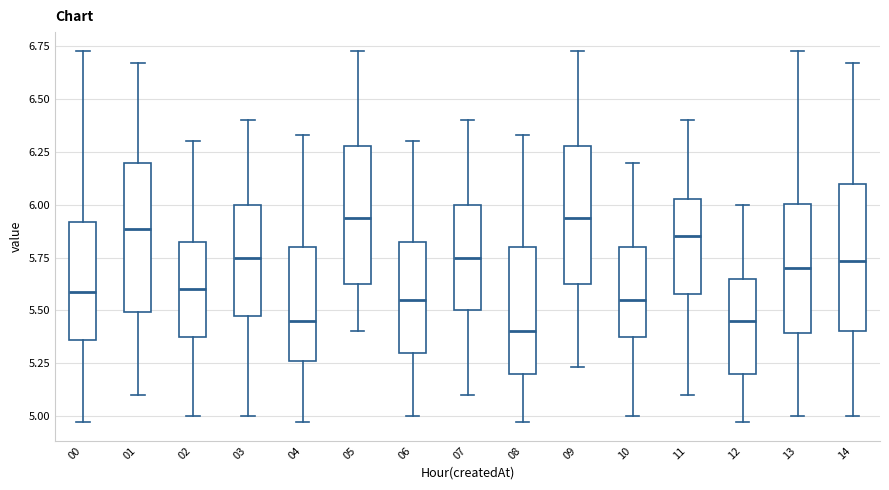

Reading left to right, transcribe this box plot: for each box, give where its median line is, the range the box spans, and where its two whiskers end, as read against the y-axis. The values are not printed on the chart, so give them approximately, as read against the axis.

00: median 5.60, box 5.35 to 5.90, whiskers 4.95 to 6.75
01: median 5.90, box 5.50 to 6.20, whiskers 5.10 to 6.65
02: median 5.60, box 5.40 to 5.85, whiskers 5.00 to 6.30
03: median 5.75, box 5.50 to 6.00, whiskers 5.00 to 6.40
04: median 5.45, box 5.25 to 5.80, whiskers 4.95 to 6.35
05: median 5.95, box 5.60 to 6.30, whiskers 5.40 to 6.75
06: median 5.55, box 5.30 to 5.85, whiskers 5.00 to 6.30
07: median 5.75, box 5.50 to 6.00, whiskers 5.10 to 6.40
08: median 5.40, box 5.20 to 5.80, whiskers 4.95 to 6.35
09: median 5.95, box 5.60 to 6.30, whiskers 5.25 to 6.75
10: median 5.55, box 5.40 to 5.80, whiskers 5.00 to 6.20
11: median 5.85, box 5.60 to 6.05, whiskers 5.10 to 6.40
12: median 5.45, box 5.20 to 5.65, whiskers 4.95 to 6.00
13: median 5.70, box 5.40 to 6.00, whiskers 5.00 to 6.75
14: median 5.75, box 5.40 to 6.10, whiskers 5.00 to 6.65